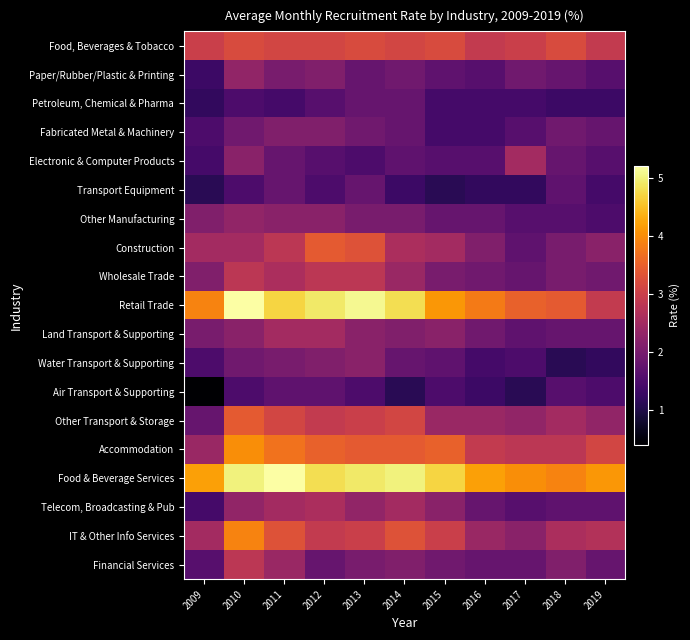

Reading right to left, transcribe all the data shown in this chart.

Food, Beverages & Tobacco: 2019=2.9	2018=3.2	2017=3.0	2016=2.9	2015=3.2	2014=3.1	2013=3.2	2012=3.1	2011=3.1	2010=3.2	2009=3.0
Paper/Rubber/Plastic & Printing: 2019=1.6	2018=1.8	2017=1.9	2016=1.6	2015=1.7	2014=1.9	2013=1.8	2012=2.1	2011=2.0	2010=2.3	2009=1.3
Petroleum, Chemical & Pharma: 2019=1.3	2018=1.3	2017=1.4	2016=1.4	2015=1.4	2014=1.8	2013=1.8	2012=1.6	2011=1.4	2010=1.5	2009=1.2
Fabricated Metal & Machinery: 2019=1.8	2018=1.9	2017=1.6	2016=1.4	2015=1.4	2014=1.8	2013=1.9	2012=2.1	2011=2.1	2010=1.9	2009=1.5
Electronic & Computer Products: 2019=1.6	2018=1.8	2017=2.5	2016=1.6	2015=1.6	2014=1.7	2013=1.5	2012=1.6	2011=1.8	2010=2.2	2009=1.4
Transport Equipment: 2019=1.4	2018=1.7	2017=1.2	2016=1.2	2015=1.1	2014=1.3	2013=1.8	2012=1.5	2011=1.8	2010=1.5	2009=1.1
Other Manufacturing: 2019=1.5	2018=1.6	2017=1.6	2016=1.8	2015=1.8	2014=2.0	2013=2.0	2012=2.2	2011=2.2	2010=2.3	2009=2.1
Construction: 2019=2.2	2018=2.0	2017=1.7	2016=2.1	2015=2.5	2014=2.6	2013=3.3	2012=3.4	2011=2.8	2010=2.5	2009=2.5
Wholesale Trade: 2019=1.9	2018=2.0	2017=1.8	2016=1.9	2015=2.0	2014=2.4	2013=2.8	2012=2.8	2011=2.6	2010=2.8	2009=2.1
Retail Trade: 2019=2.9	2018=3.4	2017=3.5	2016=3.8	2015=4.1	2014=4.8	2013=5.1	2012=4.9	2011=4.7	2010=5.2	2009=3.9
Land Transport & Supporting: 2019=1.8	2018=1.8	2017=1.7	2016=1.9	2015=2.2	2014=2.1	2013=2.2	2012=2.5	2011=2.5	2010=2.2	2009=2.0
Water Transport & Supporting: 2019=1.2	2018=1.1	2017=1.5	2016=1.4	2015=1.7	2014=1.8	2013=2.2	2012=2.1	2011=2.0	2010=1.9	2009=1.5
Air Transport & Supporting: 2019=1.5	2018=1.6	2017=1.1	2016=1.3	2015=1.5	2014=1.1	2013=1.5	2012=1.7	2011=1.7	2010=1.5	2009=0.4
Other Transport & Storage: 2019=2.3	2018=2.5	2017=2.3	2016=2.4	2015=2.4	2014=3.1	2013=3.0	2012=2.9	2011=3.1	2010=3.4	2009=1.8
Accommodation: 2019=3.1	2018=2.8	2017=2.8	2016=2.9	2015=3.5	2014=3.4	2013=3.4	2012=3.5	2011=3.7	2010=4.0	2009=2.4
Food & Beverage Services: 2019=4.1	2018=3.9	2017=4.0	2016=4.2	2015=4.7	2014=5.0	2013=4.9	2012=4.8	2011=5.2	2010=5.0	2009=4.2
Telecom, Broadcasting & Pub: 2019=1.7	2018=1.7	2017=1.6	2016=1.8	2015=2.2	2014=2.5	2013=2.3	2012=2.6	2011=2.5	2010=2.3	2009=1.4
IT & Other Info Services: 2019=2.7	2018=2.6	2017=2.2	2016=2.4	2015=3.0	2014=3.3	2013=3.0	2012=2.9	2011=3.3	2010=3.9	2009=2.5
Financial Services: 2019=1.8	2018=2.1	2017=1.8	2016=1.8	2015=1.9	2014=2.1	2013=2.0	2012=1.8	2011=2.4	2010=2.8	2009=1.6